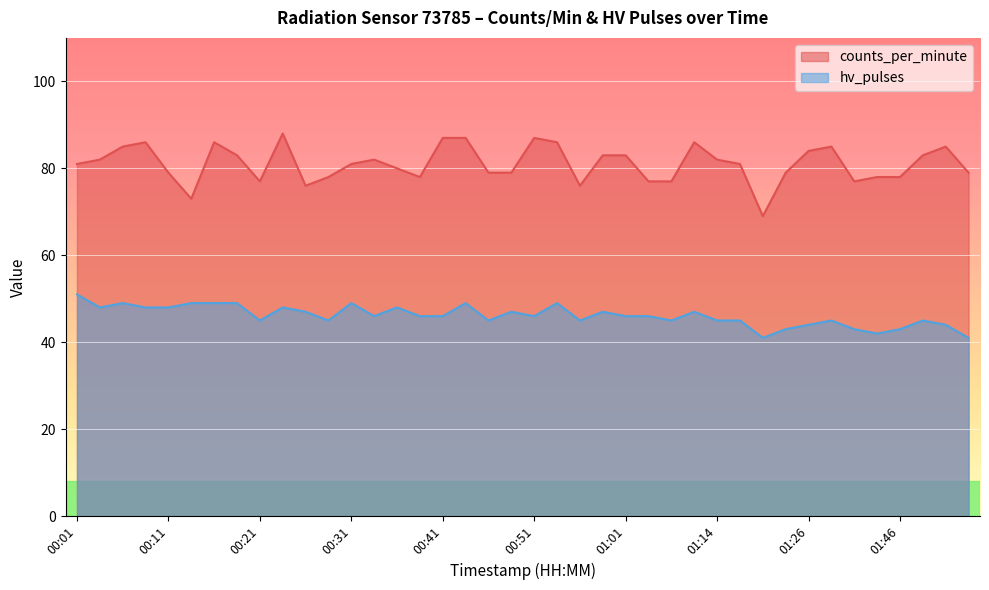

At which label does hv_pulses first exceed 46?

00:01